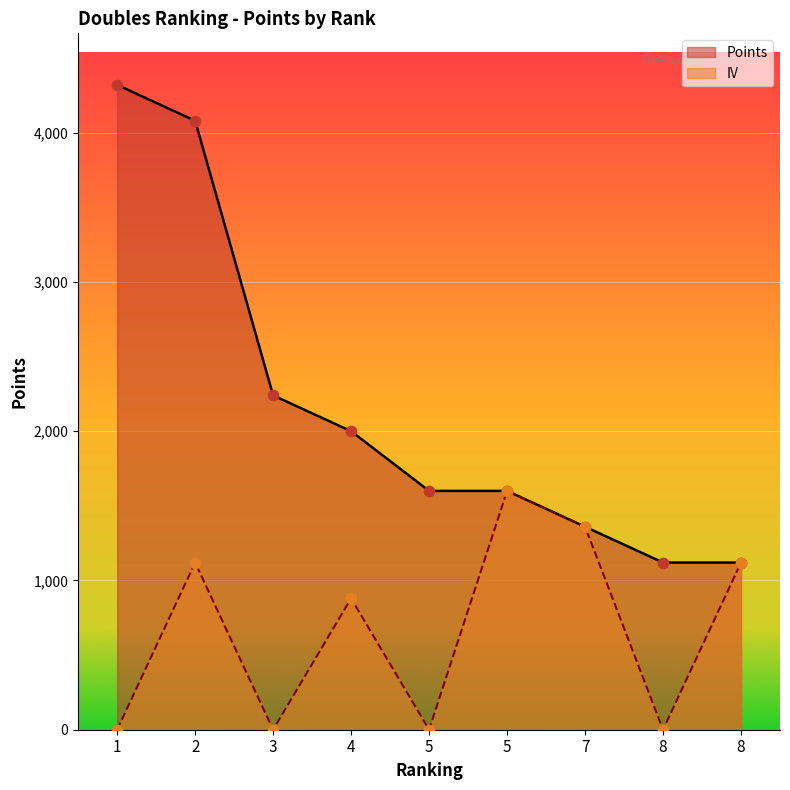

Which series has the largest total across all categories?

Points